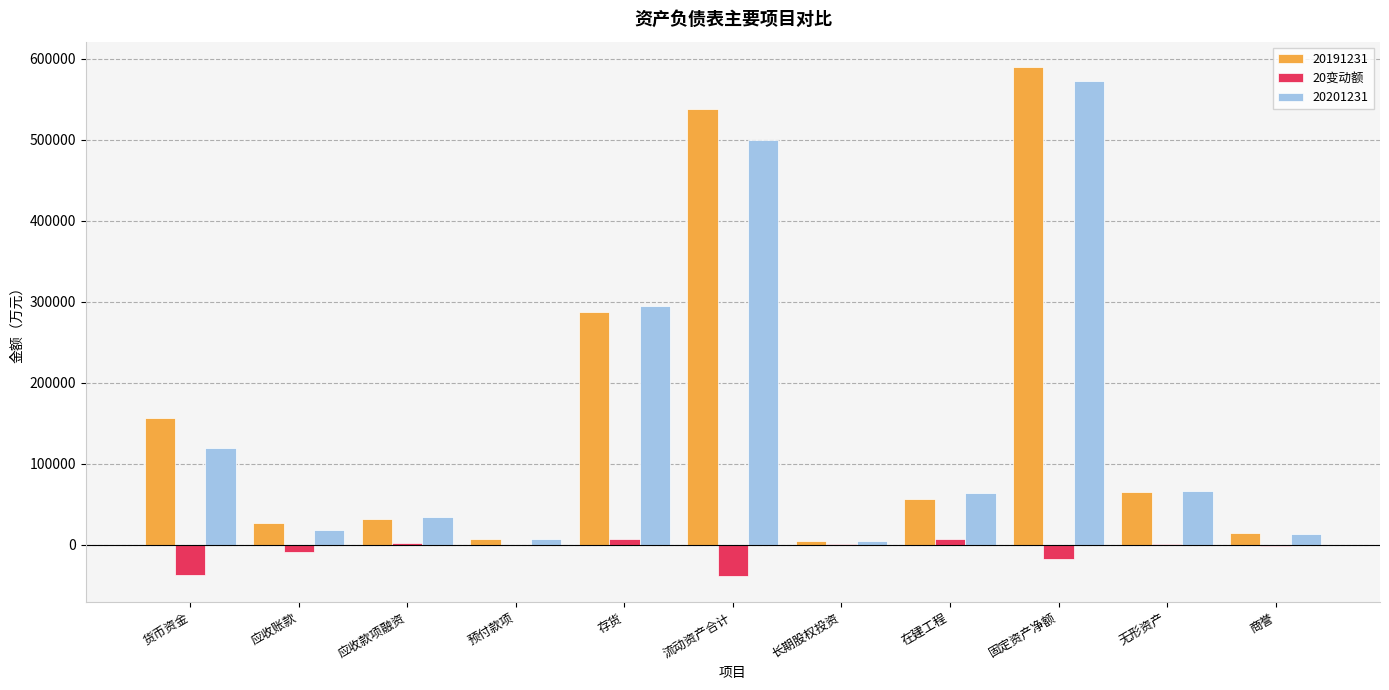

The 20191231 series shows 65194.6 at 无形资产. True or false?

True